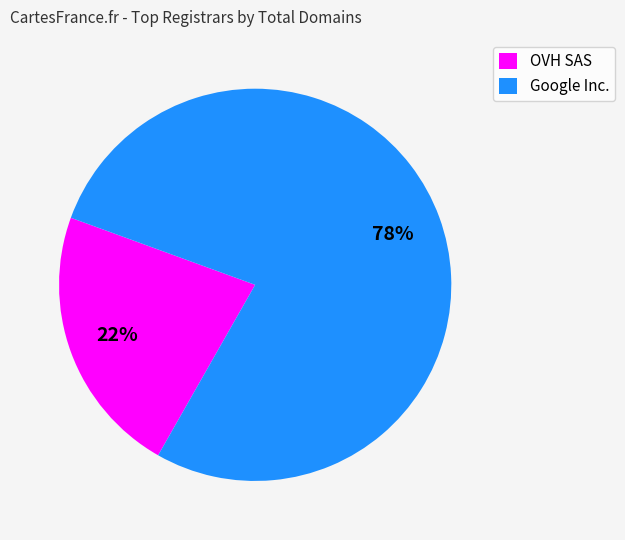

To the nearest percent, what portion does OVH SAS represent?

22%